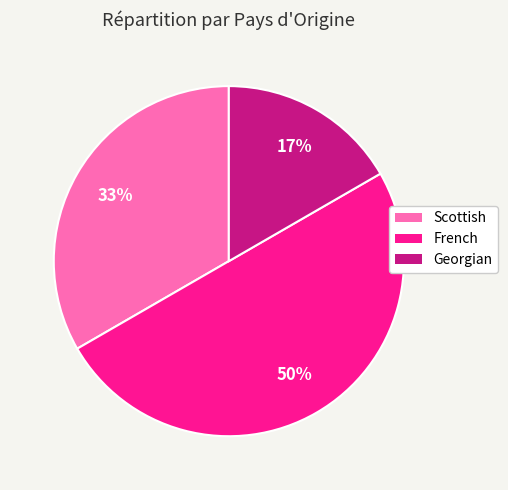

Do Scottish and French together represent more than half of the pie?

Yes